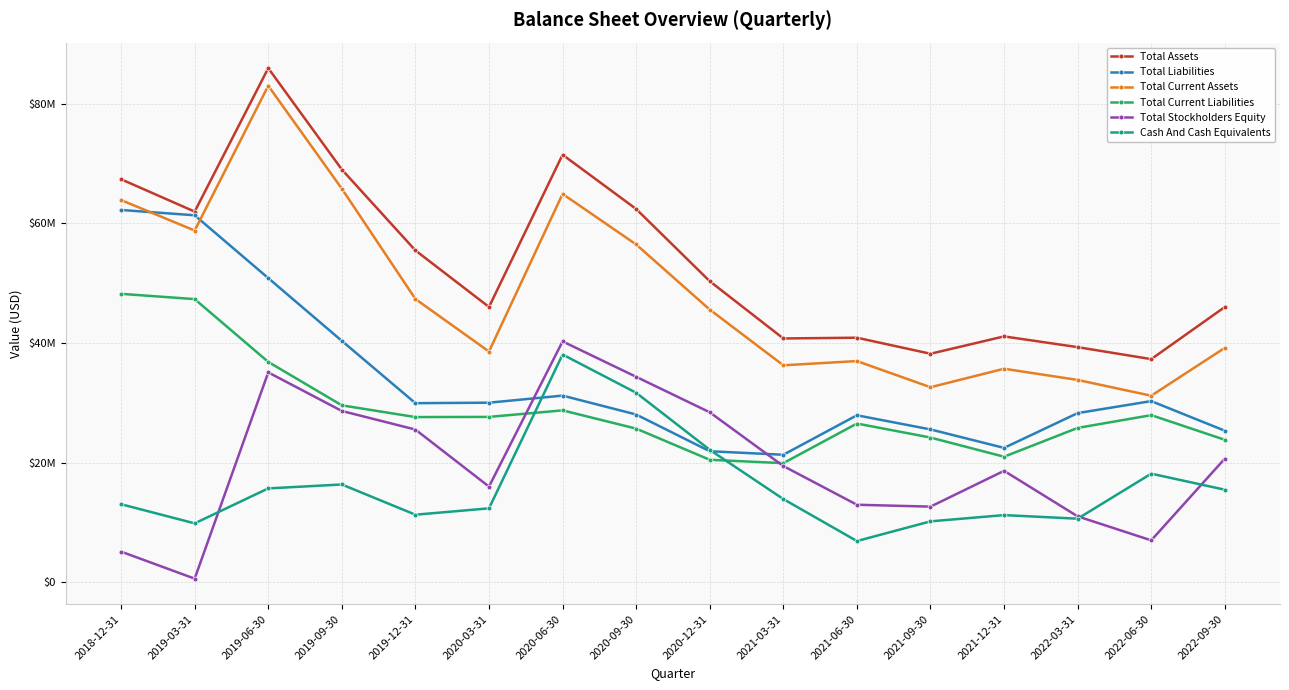

True or false: Total Current Liabilities and Cash And Cash Equivalents intersect in this chart.

True